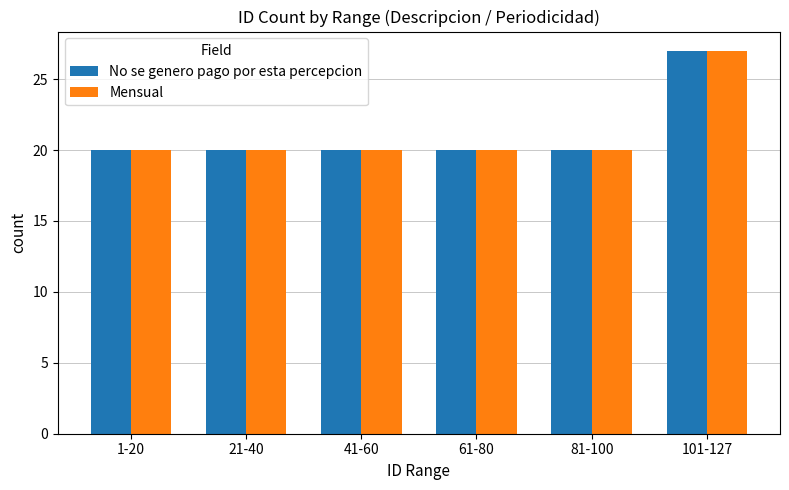

Is it true that Mensual equals 20 at 41-60?

True